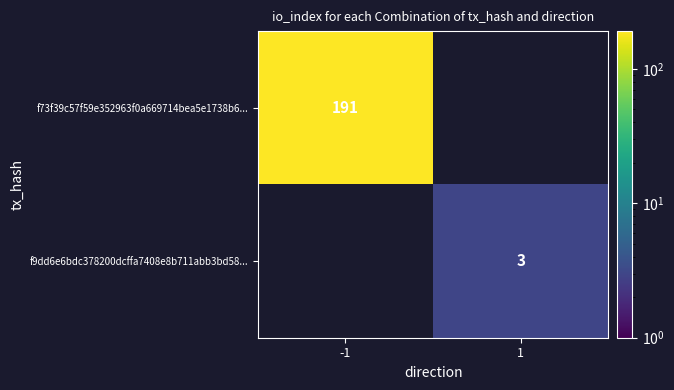

The f9dd6e6bdc378200dcffa7408e8b711abb3bd58... series shows 3 at 1. True or false?

True